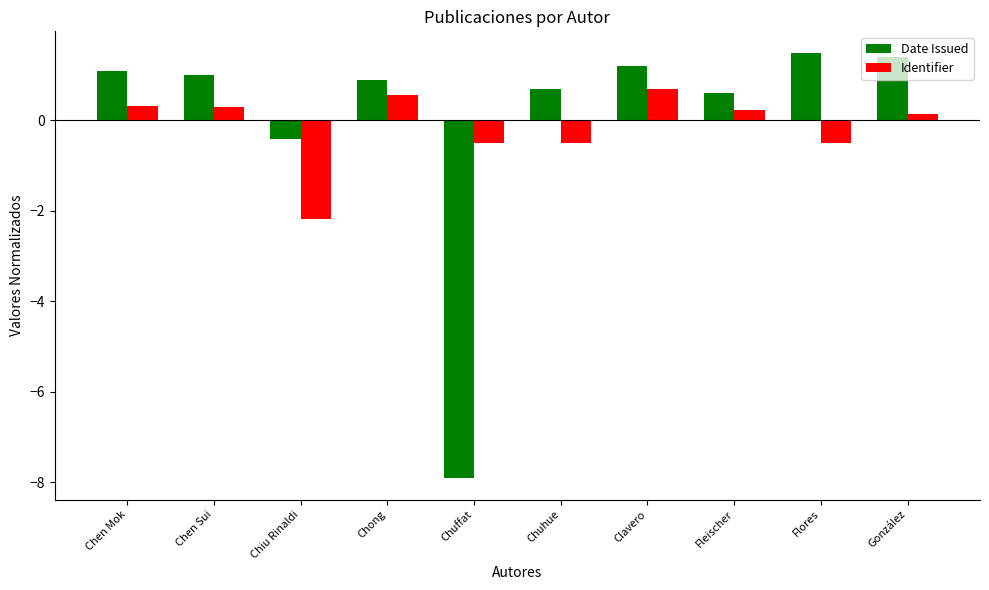

What is the average value of the Identifier series?

-0.1